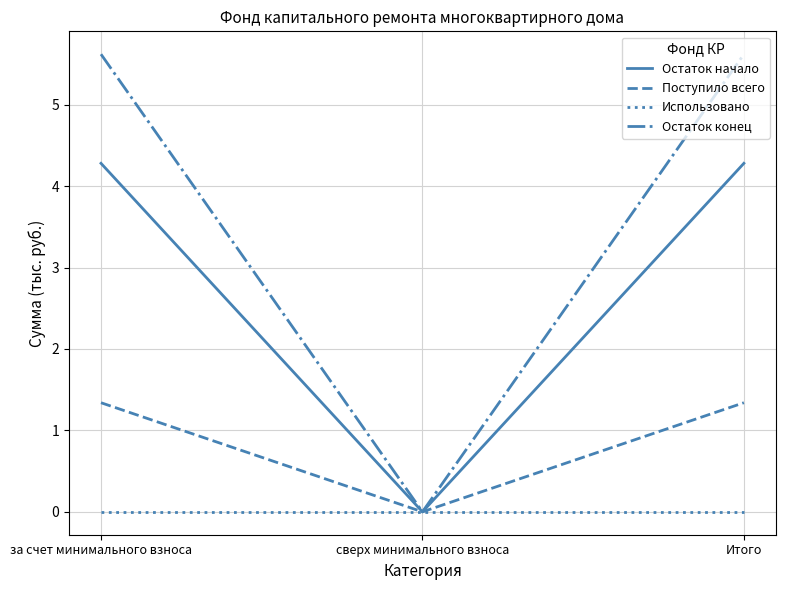

What is the spread (max minus min) of values at Итого?

5.6